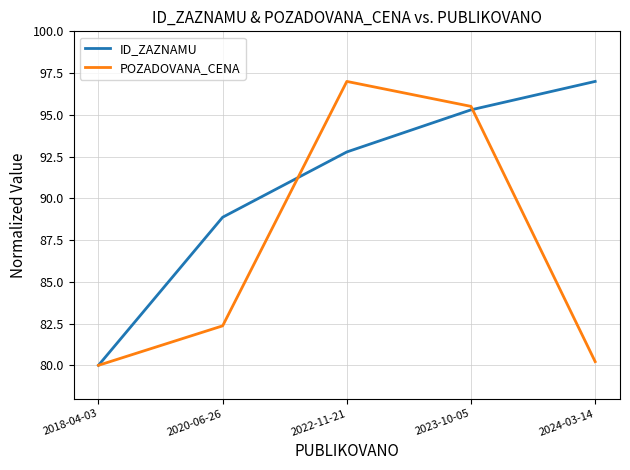

What is the highest value of the POZADOVANA_CENA series?

97.0